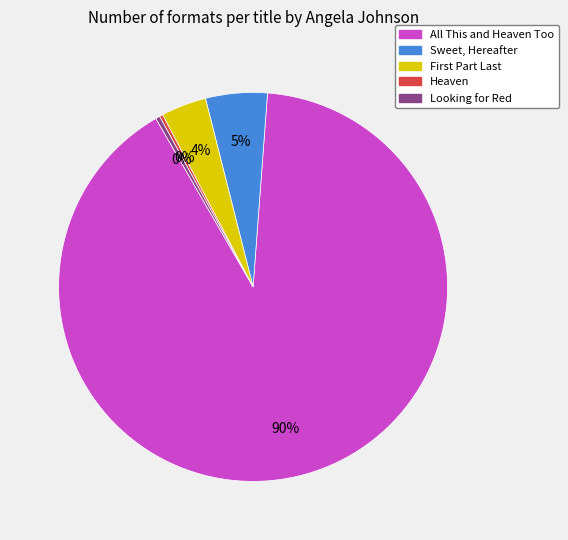

True or false: Looking for Red accounts for 0% of the total.

True